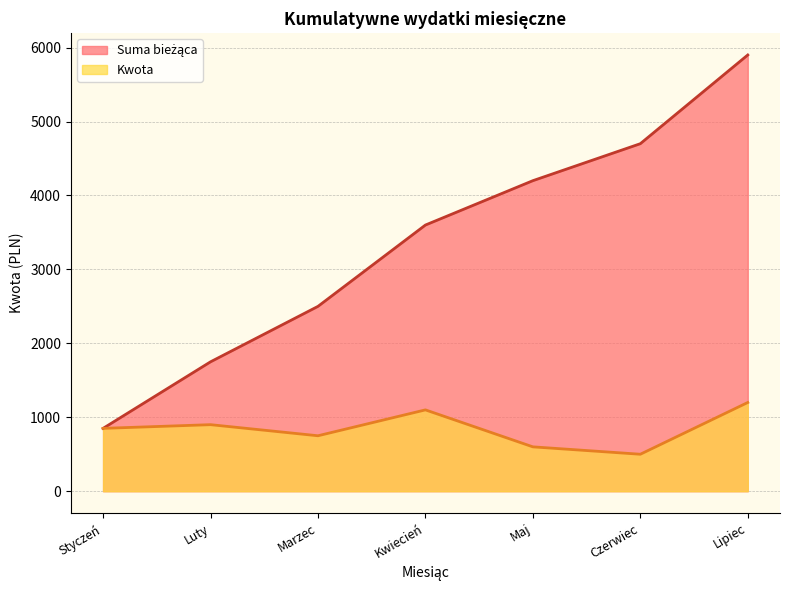

Rank the series by their maximum value, from lowest to highest.

Kwota, Suma bieżąca